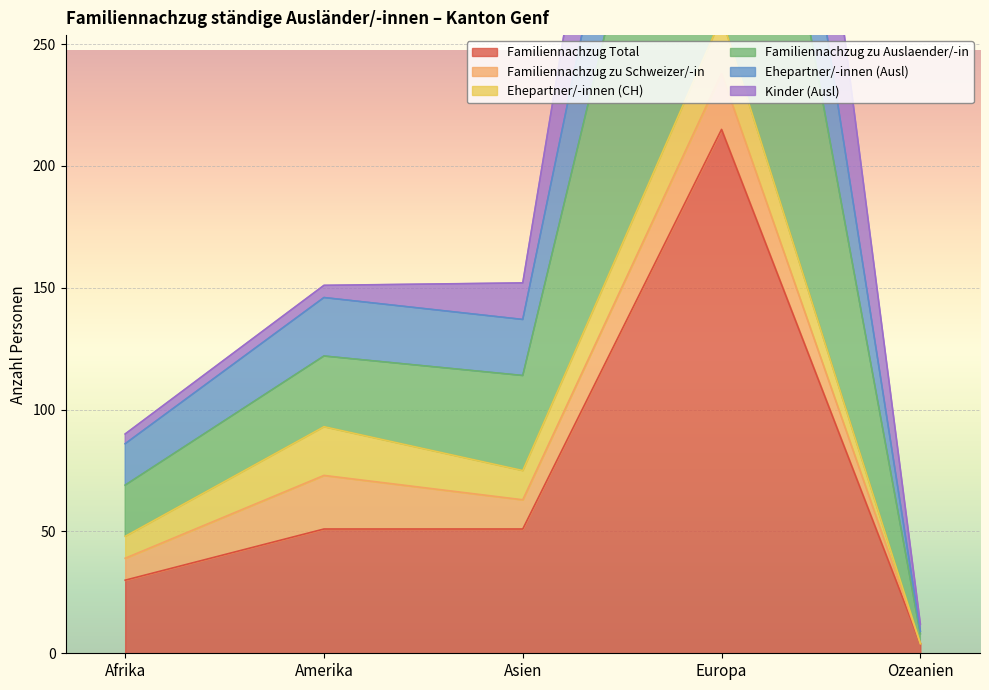

Which has a higher value, Europa or Afrika?

Europa